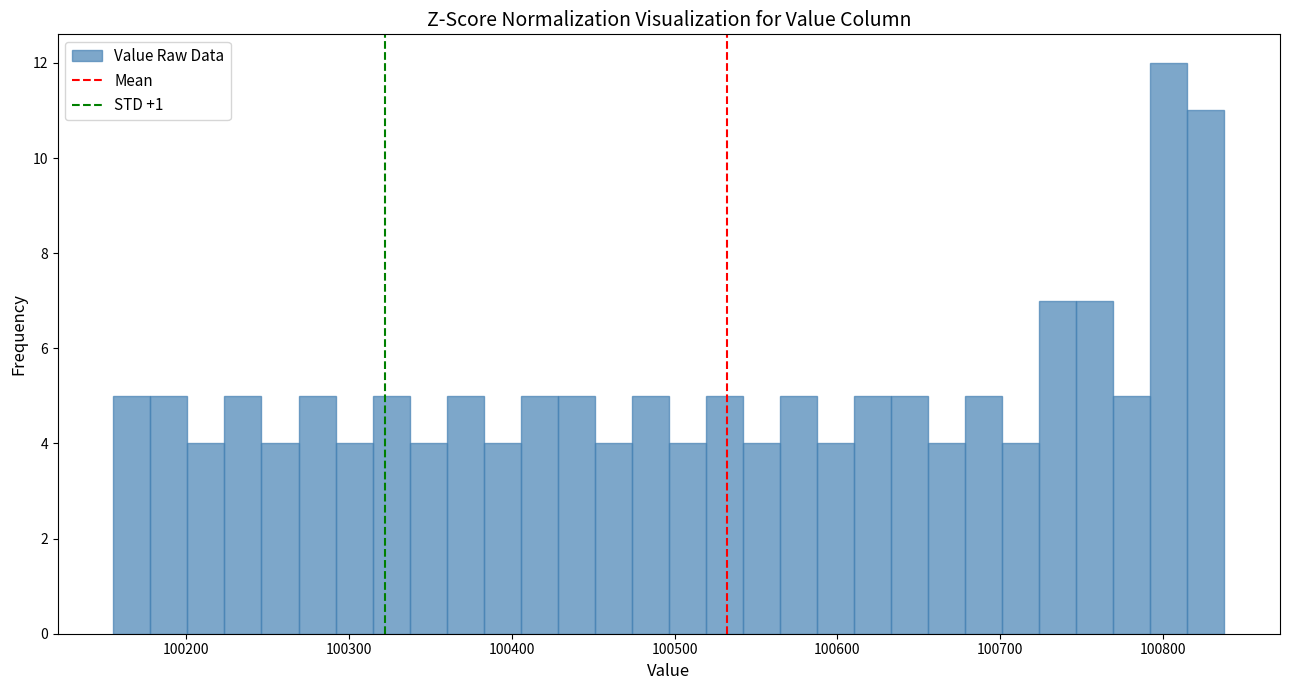

Read against the x-axis, roughly where is the centre of the tallest bar?

100800